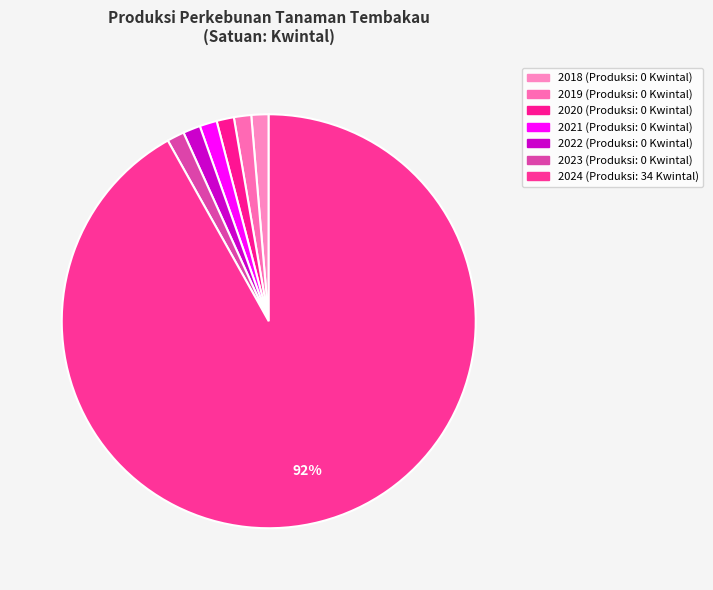

Count the number of slices in the pie.

7